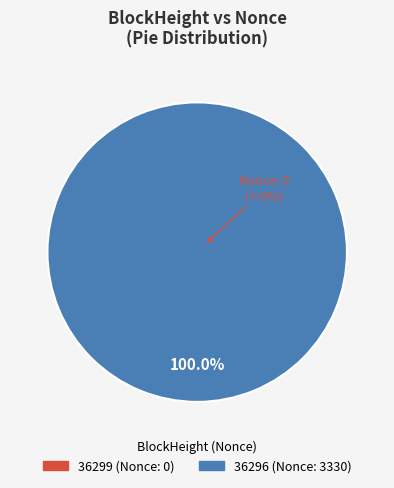

Which slice is the largest?

36296